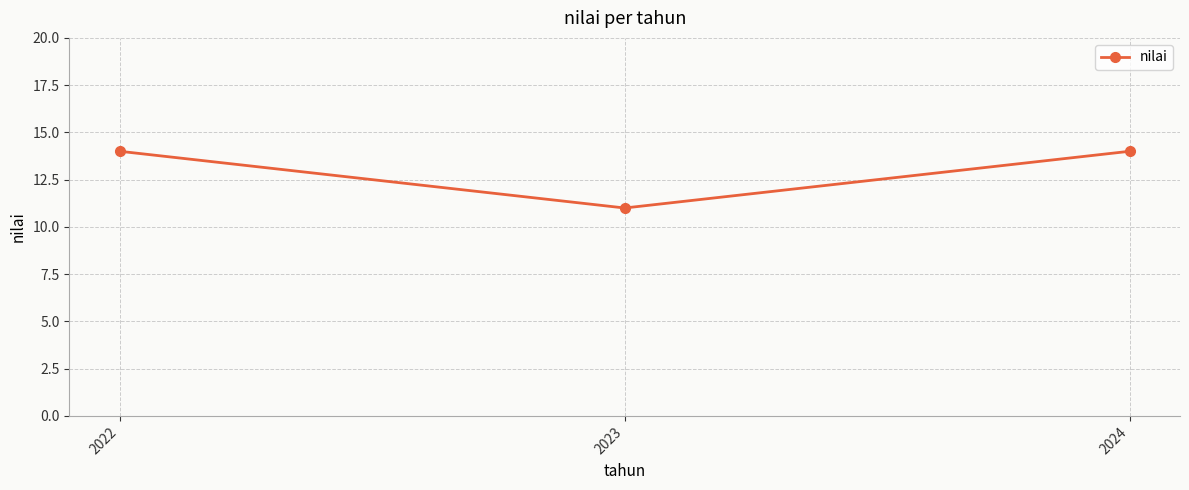

The value at 2022 is 24. True or false?

False